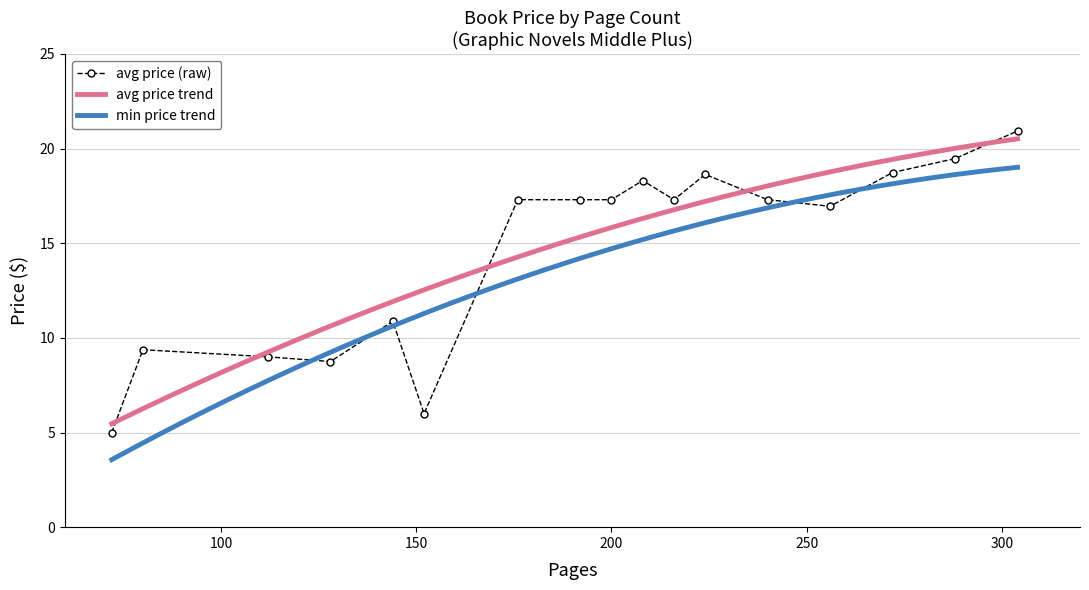

True or false: min price trend and avg price trend cross at least once.

False